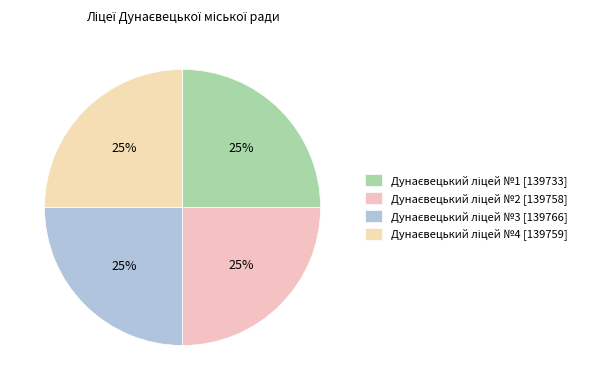

To the nearest percent, what is the combined percentage of Дунаєвецький ліцей №4 and Дунаєвецький ліцей №3?

50%